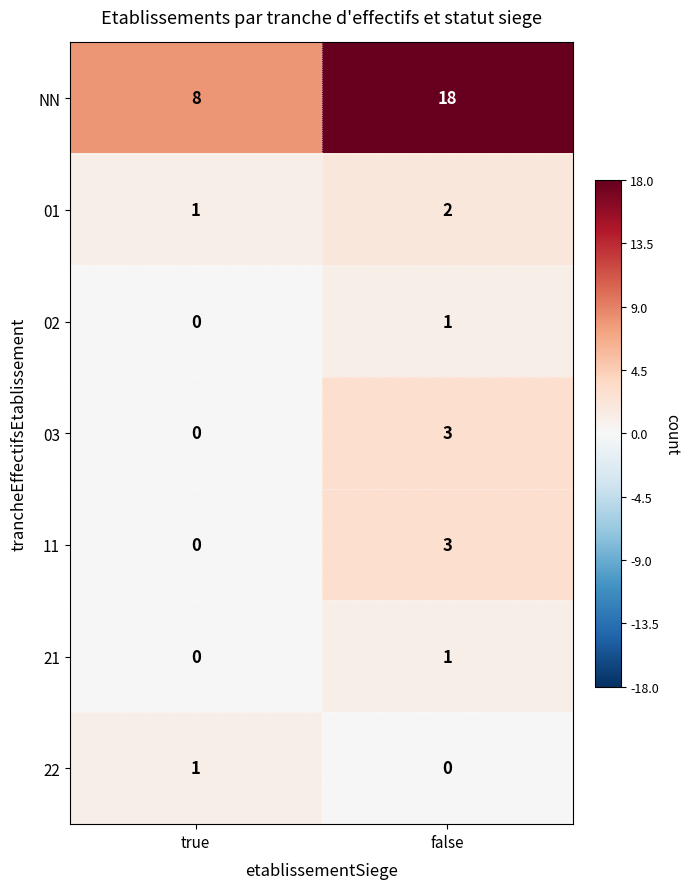

At how many categories does at least one series exceed 0?

2